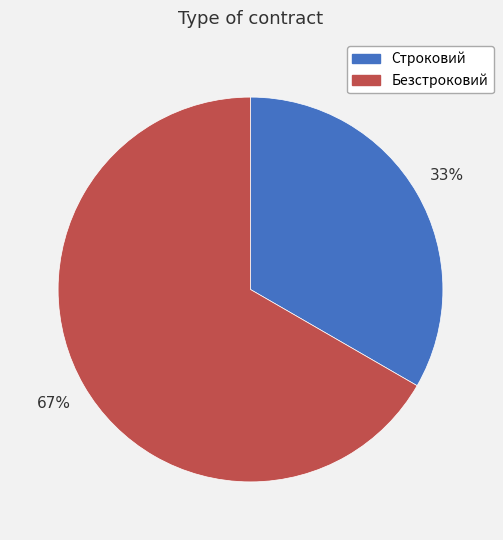

Which slice is the largest?

Безстроковий